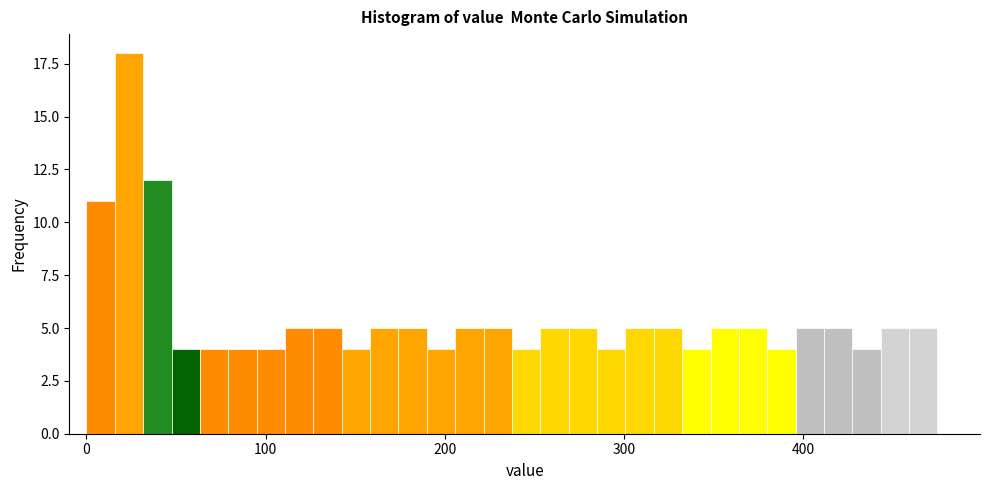

Around what value on the x-axis is the tallest bar? Give the approximate position of its centre, as read against the axis.

20